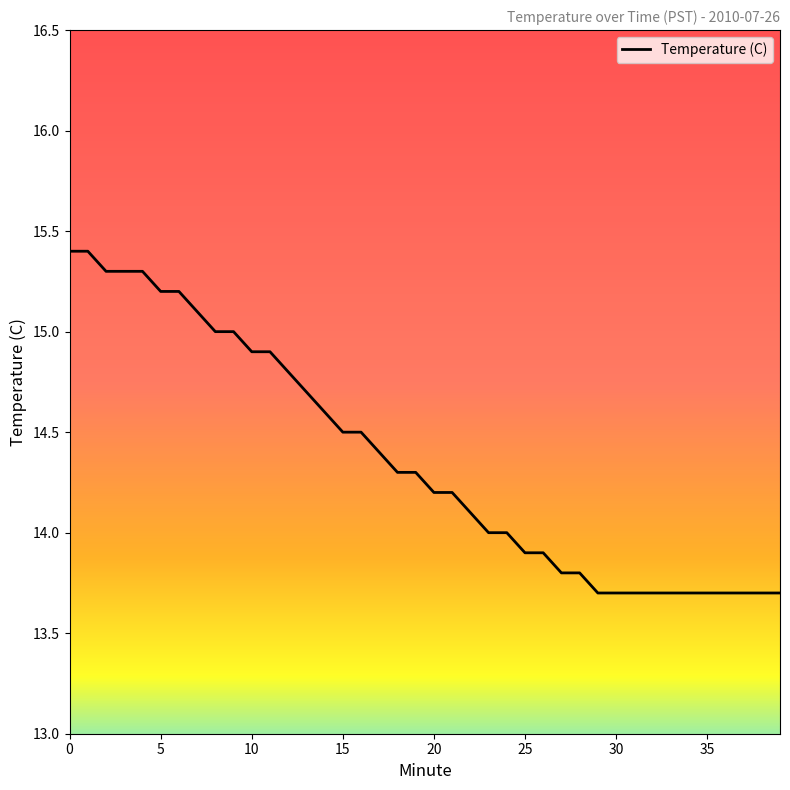

What is the difference between the maximum and minimum values?

1.7